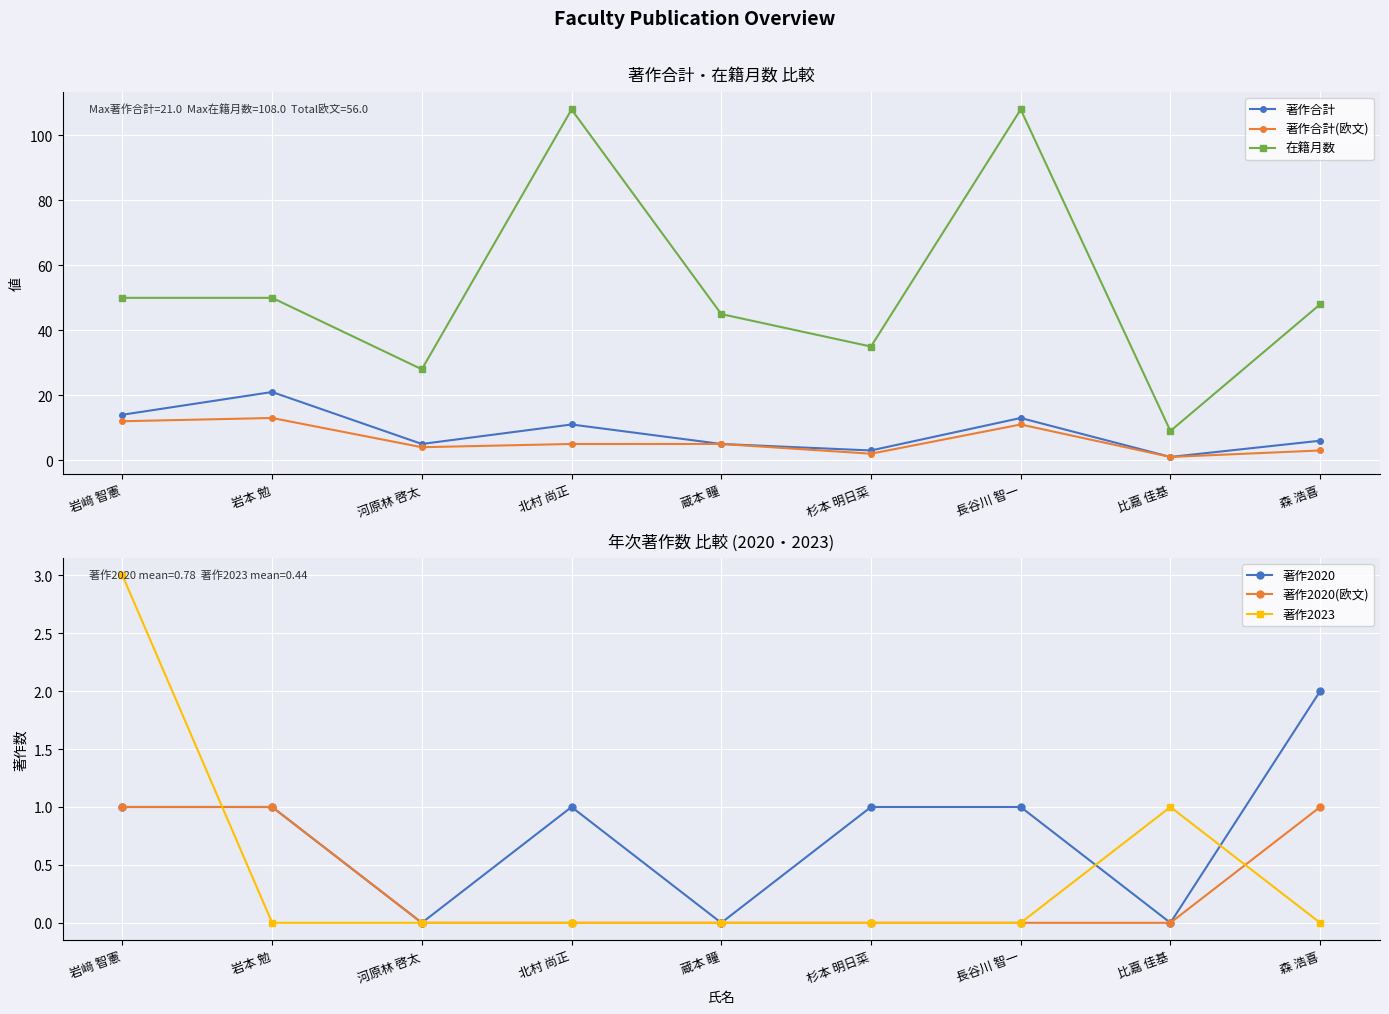

True or false: 著作2023 and 著作合計(欧文) intersect in this chart.

False